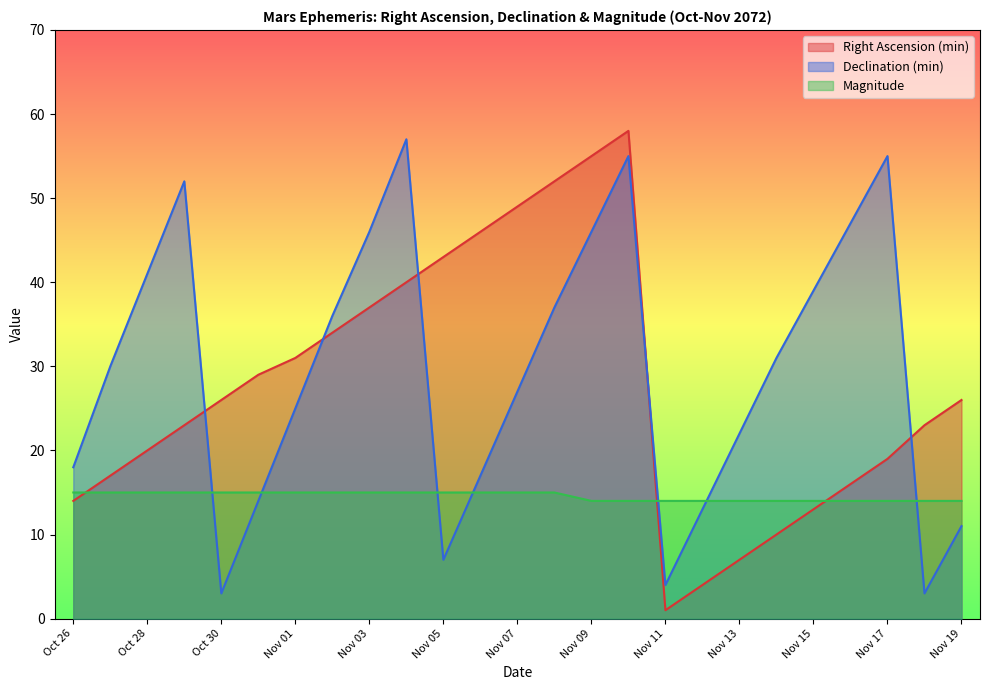

What is the sum of all Magnitude values?

364